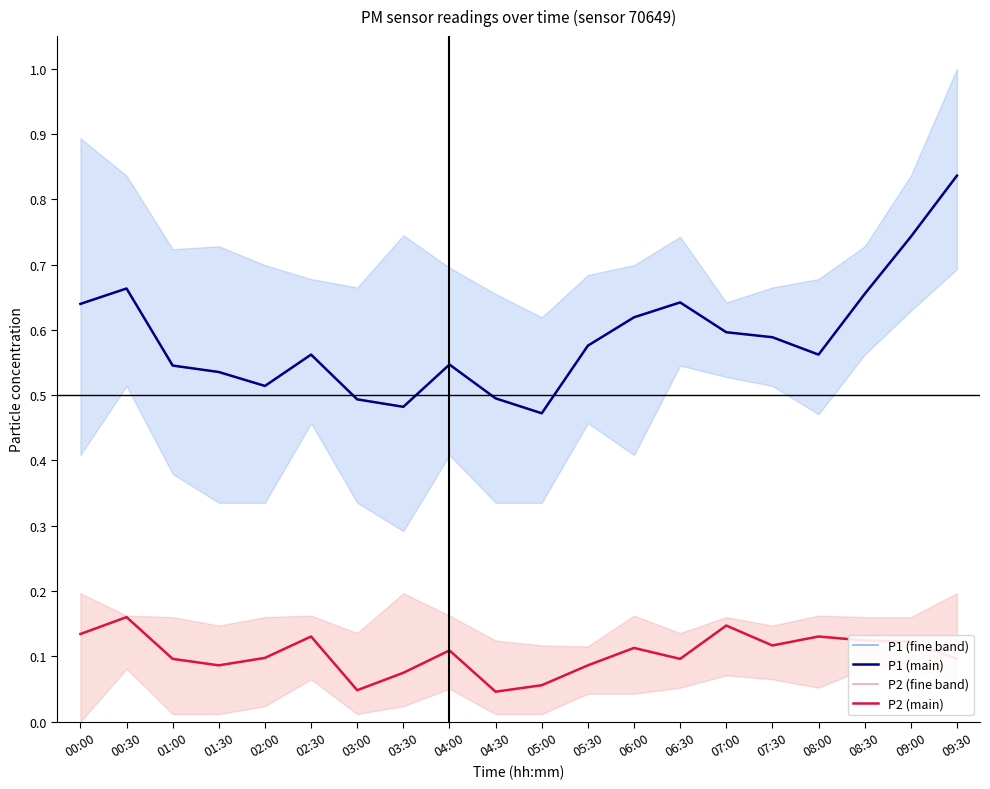

In P1 (main), how many points are lower than both neighbors (excluding endpoints)?

4